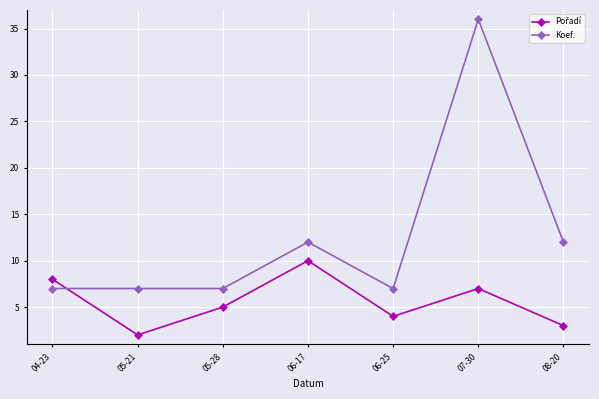

Which series has the largest total across all categories?

Koef.